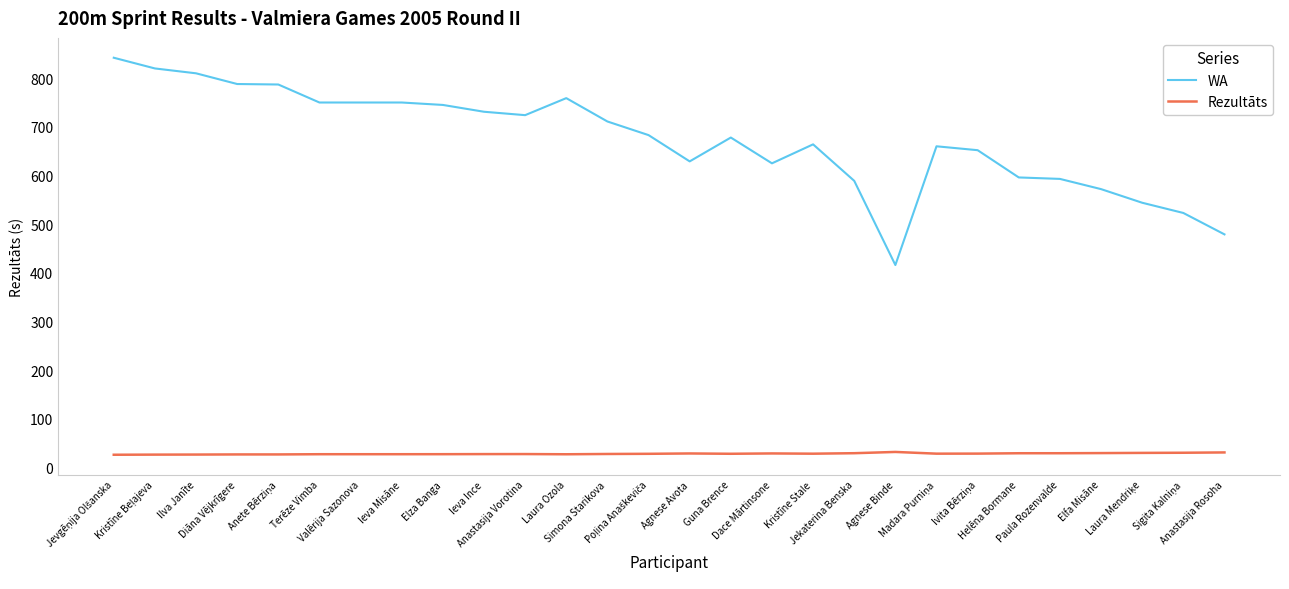

List the series in order of their overall mean, highest first.

WA, Rezultāts